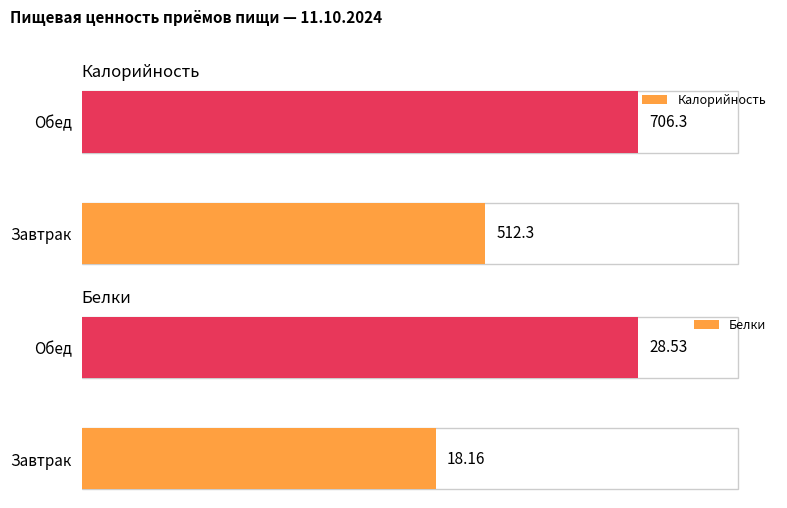

Rank the categories by Калорийность value from highest to lowest.

Обед, Завтрак